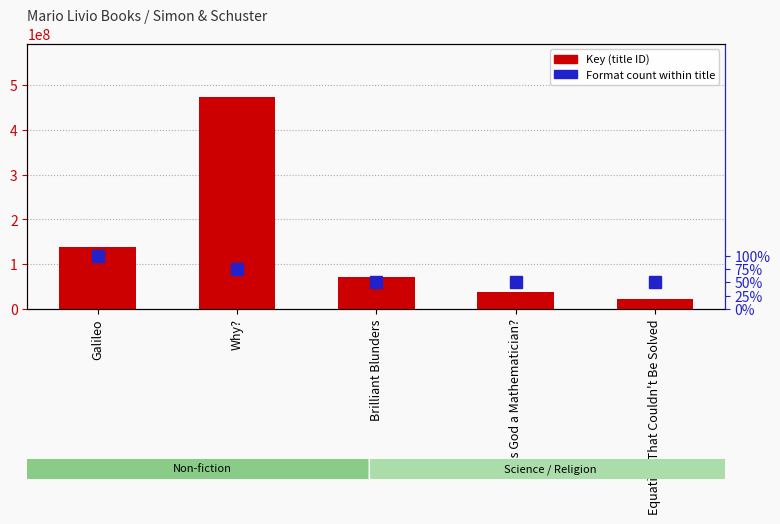

What is the value of the 5th bar from the left?

21655491